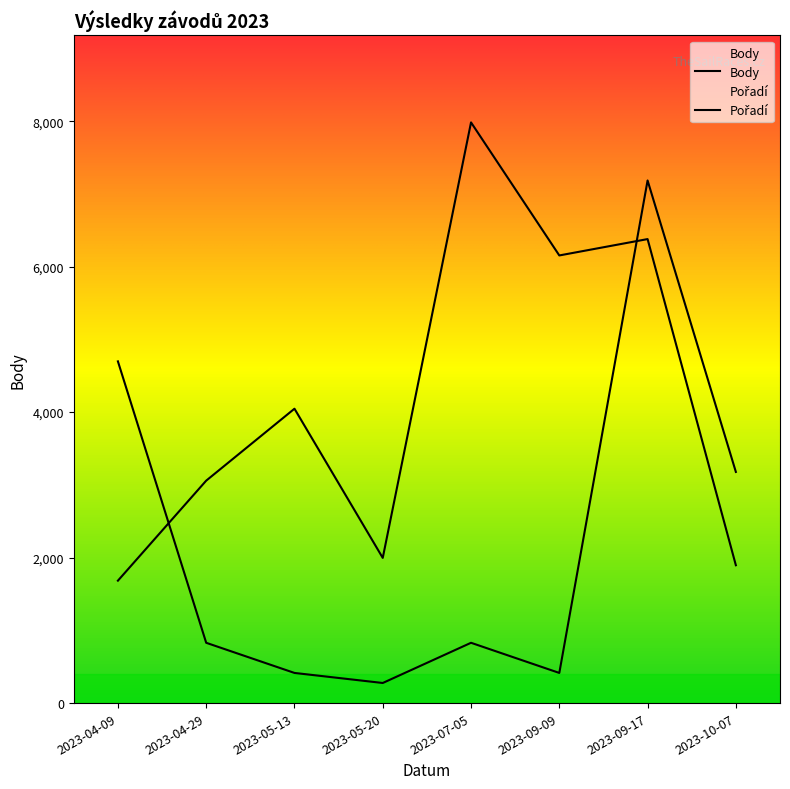

Which series ends up on top after the final intersection of Pořadí and Body?

Pořadí